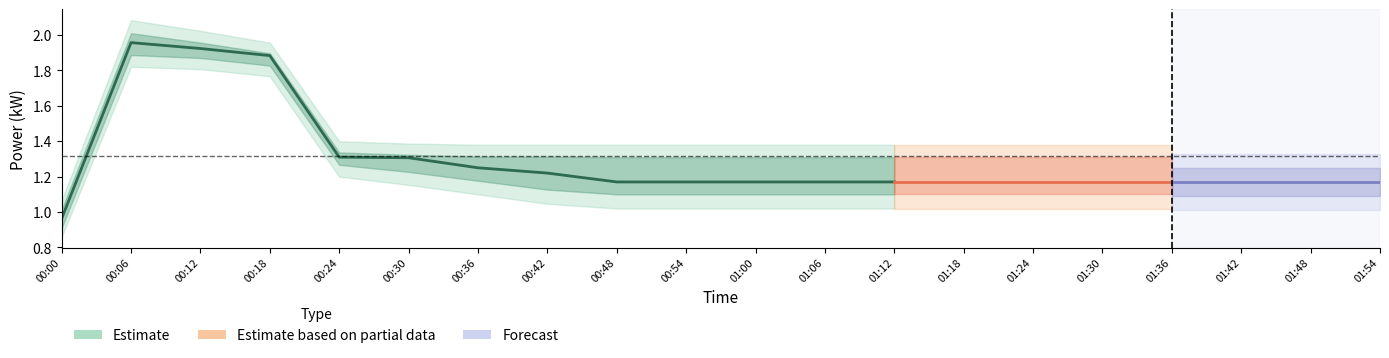

True or false: power_upper2 and power cross at least once.

False